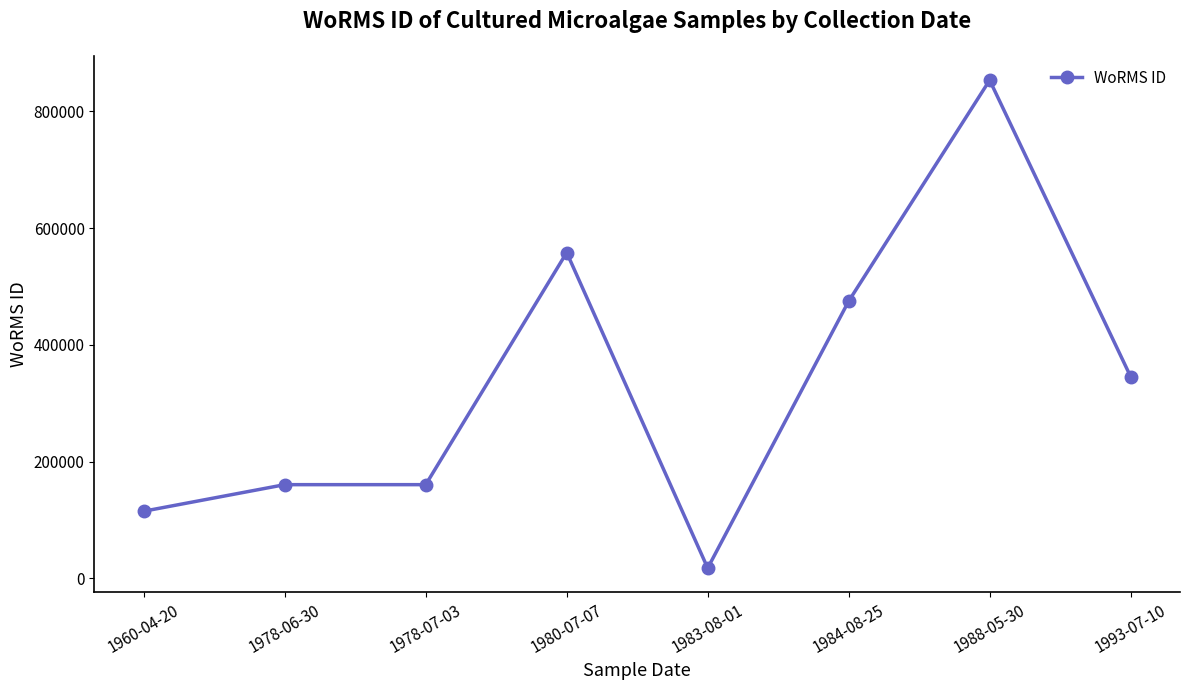

What position from the right is 1983-08-01?

4